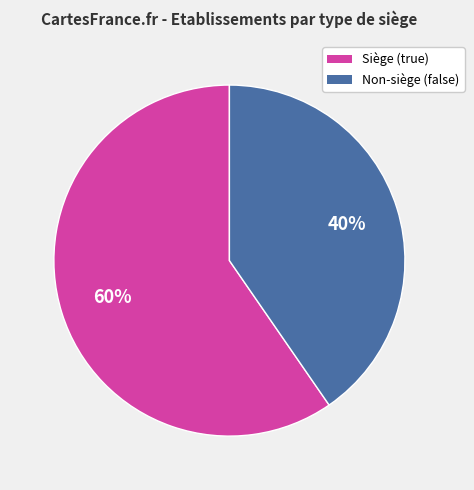

To the nearest percent, what is the average slice percentage?

50%